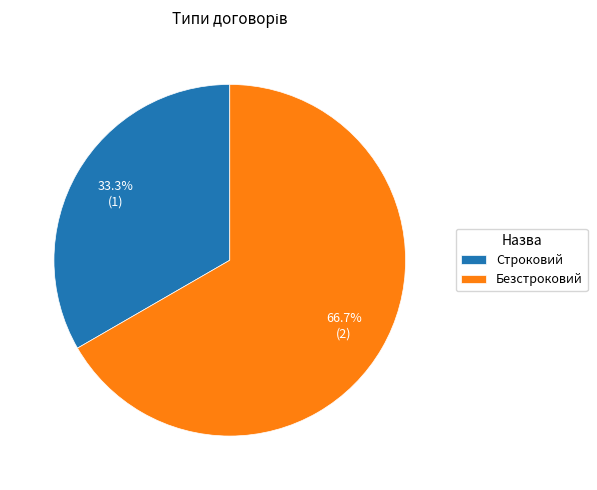

To the nearest percent, what is the difference between the Строковий and Безстроковий slice percentages?

33%